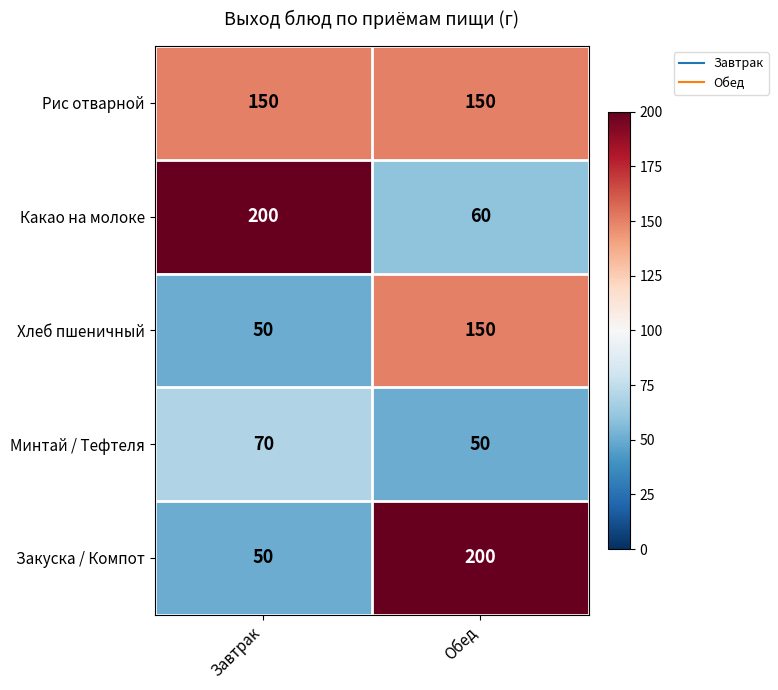

Reading left to right, what are all the values shown in this chart?

Рис отварной: 150	150
Какао на молоке: 200	60
Хлеб пшеничный: 50	150
Минтай / Тефтеля: 70	50
Закуска / Компот: 50	200